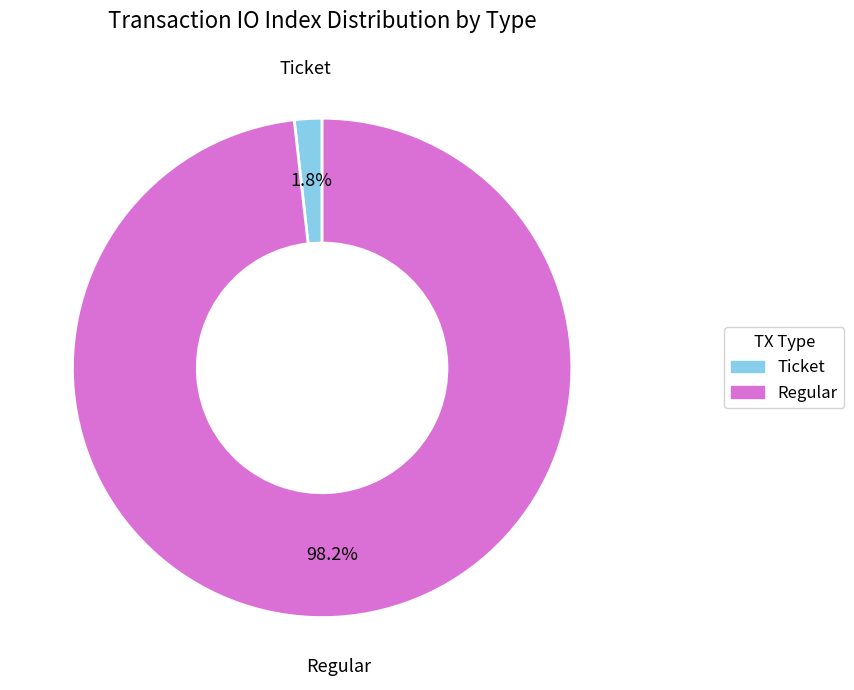

Which slice is the smallest?

Ticket